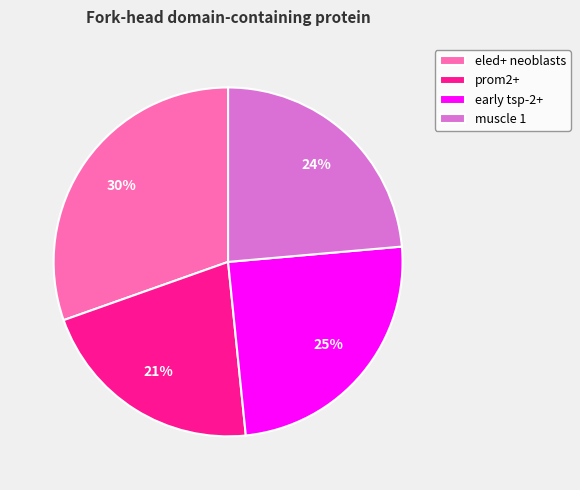

How many segments does this pie chart have?

4